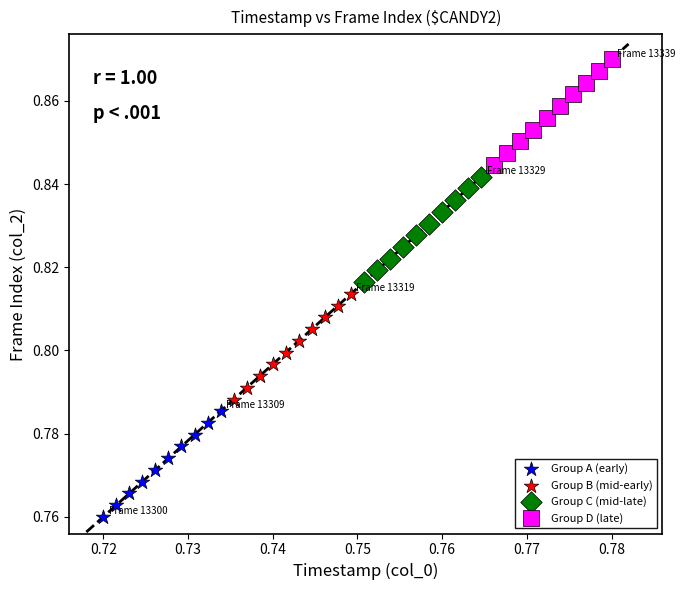

Which series reaches the minimum Y coordinate?

Group A (early)